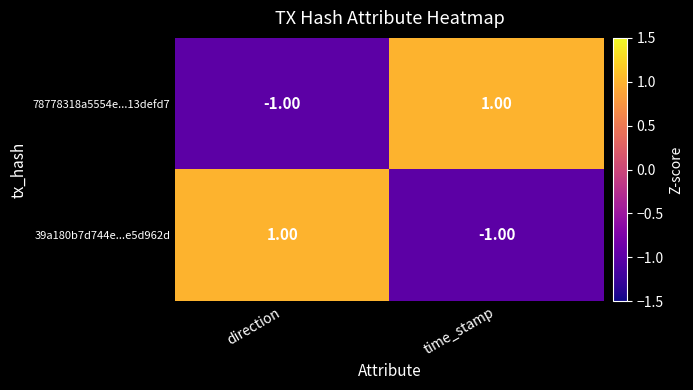

Rank the series at time_stamp from lowest to highest value.

39a180b7d744e...e5d962d, 78778318a5554e...13defd7